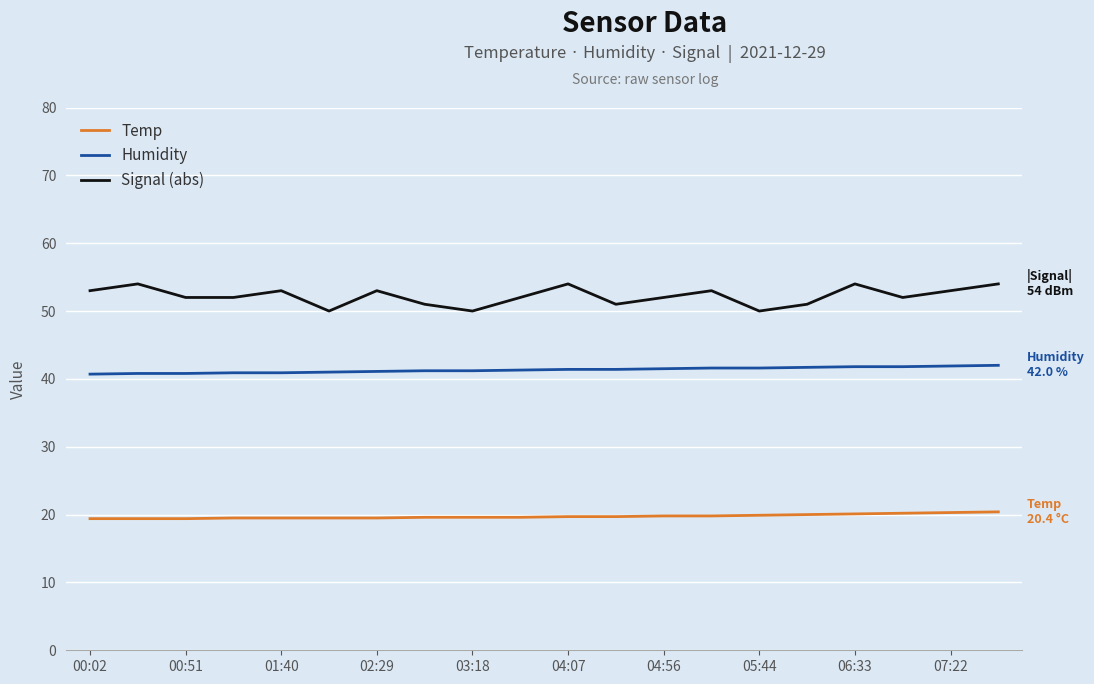

How many interior local peaks does the Signal (abs) series have?

6